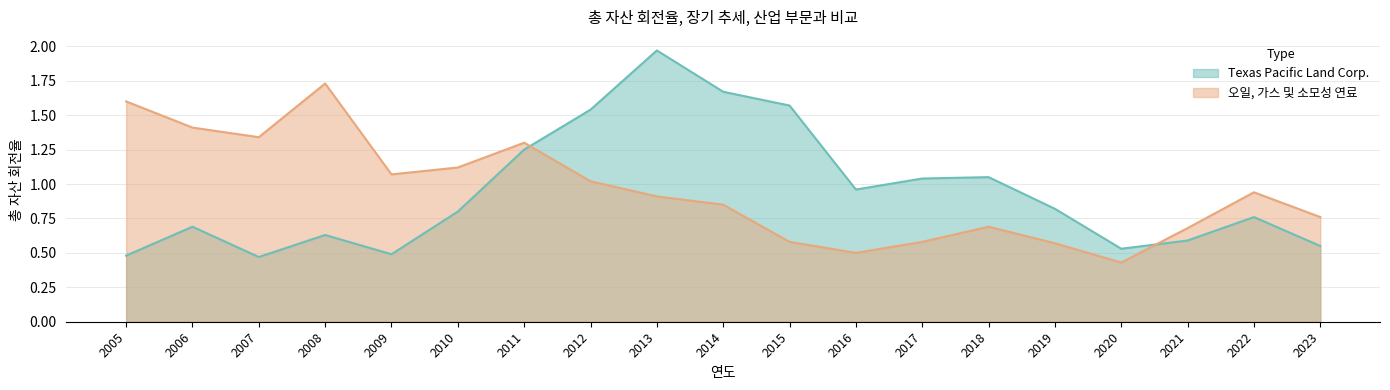

True or false: 오일, 가스 및 소모성 연료 has a value of 0.7 at 2021.

True